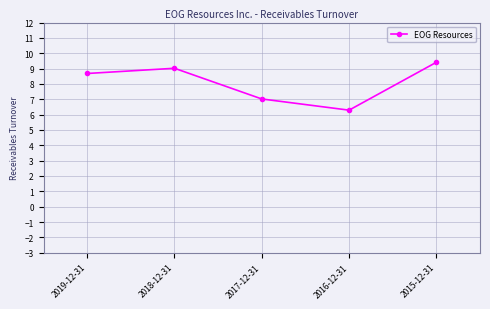

Rank the categories by value from highest to lowest.

2015-12-31, 2018-12-31, 2019-12-31, 2017-12-31, 2016-12-31